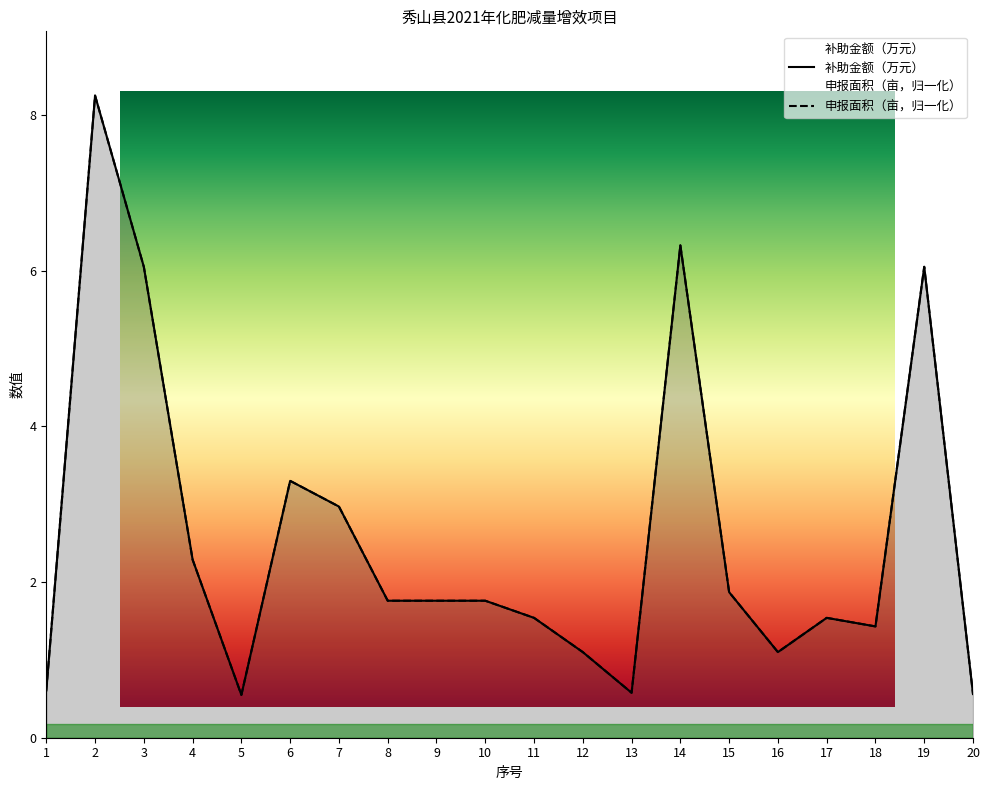

How many interior local peaks does the 补助金额（万元） series have?

5